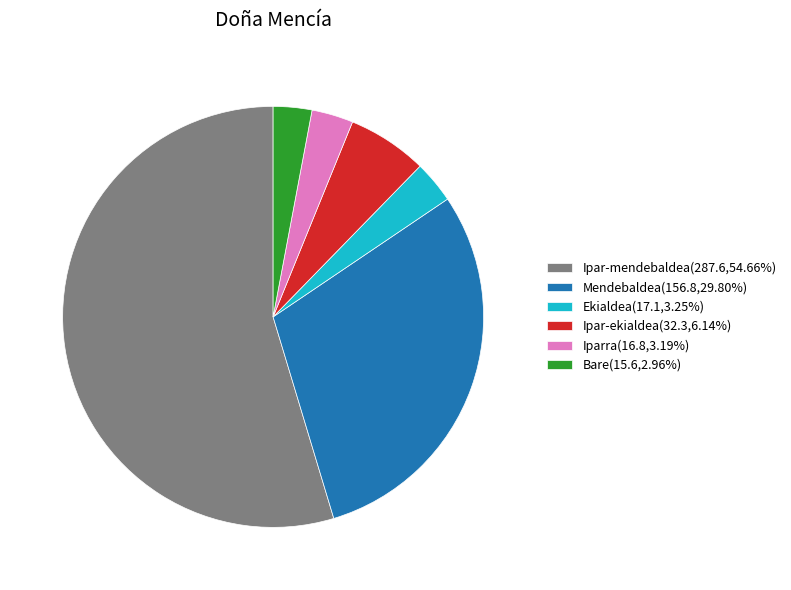

How many segments does this pie chart have?

6